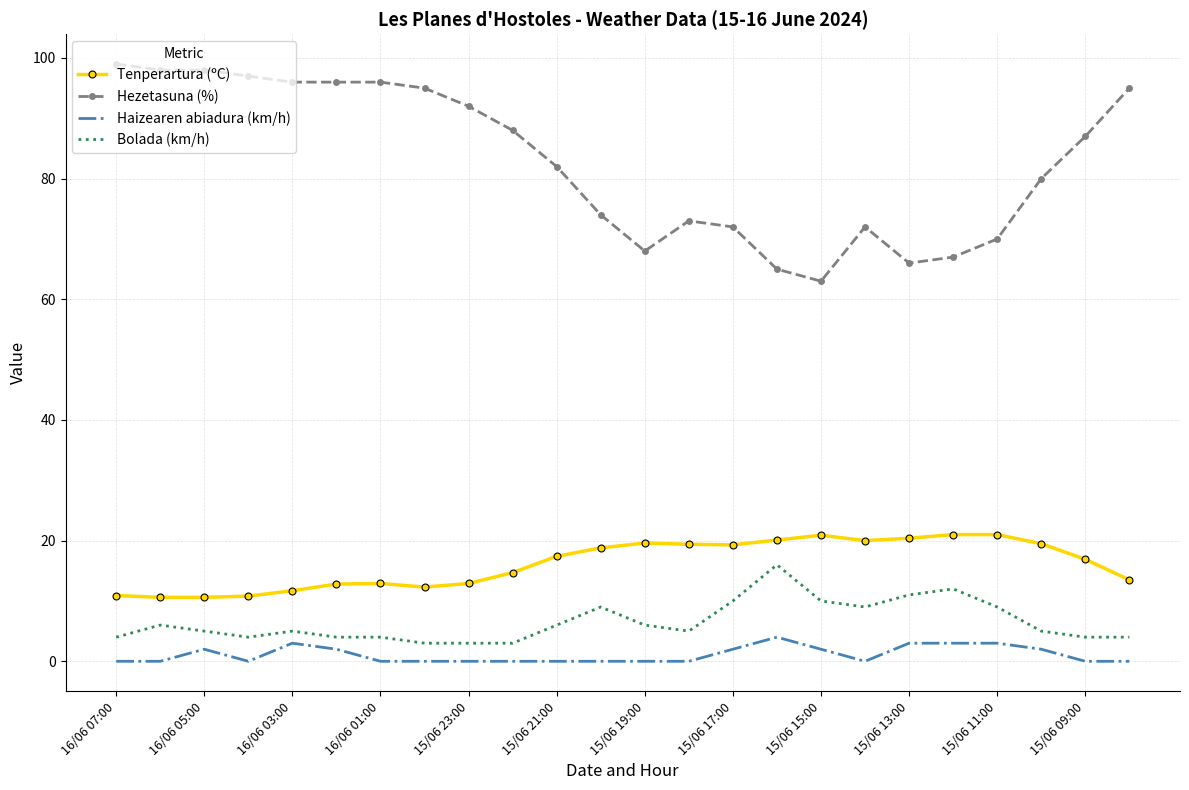

At how many categories does at least one series exceed 10?

24